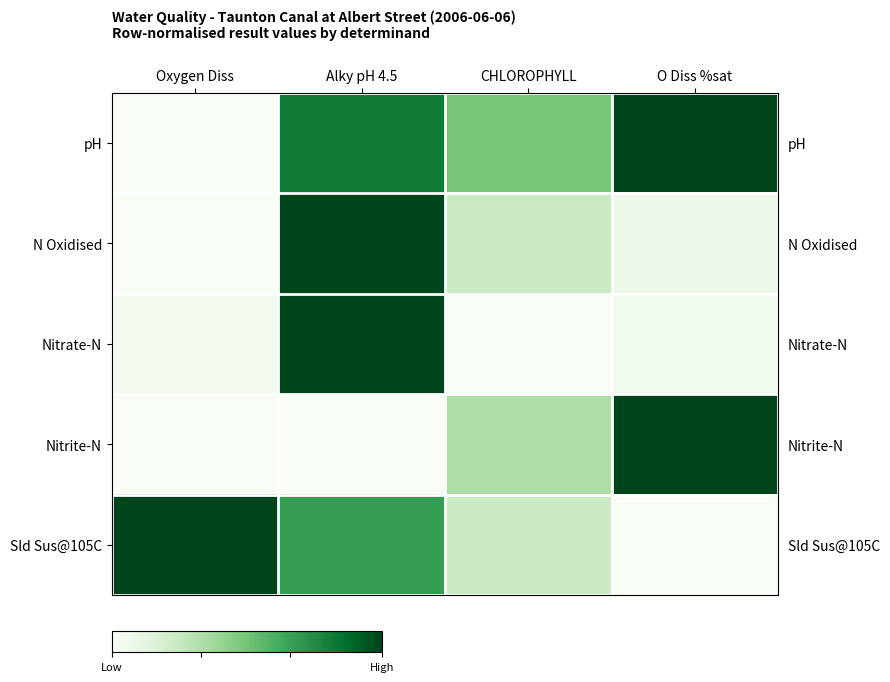

Which series has the largest total across all categories?

pH